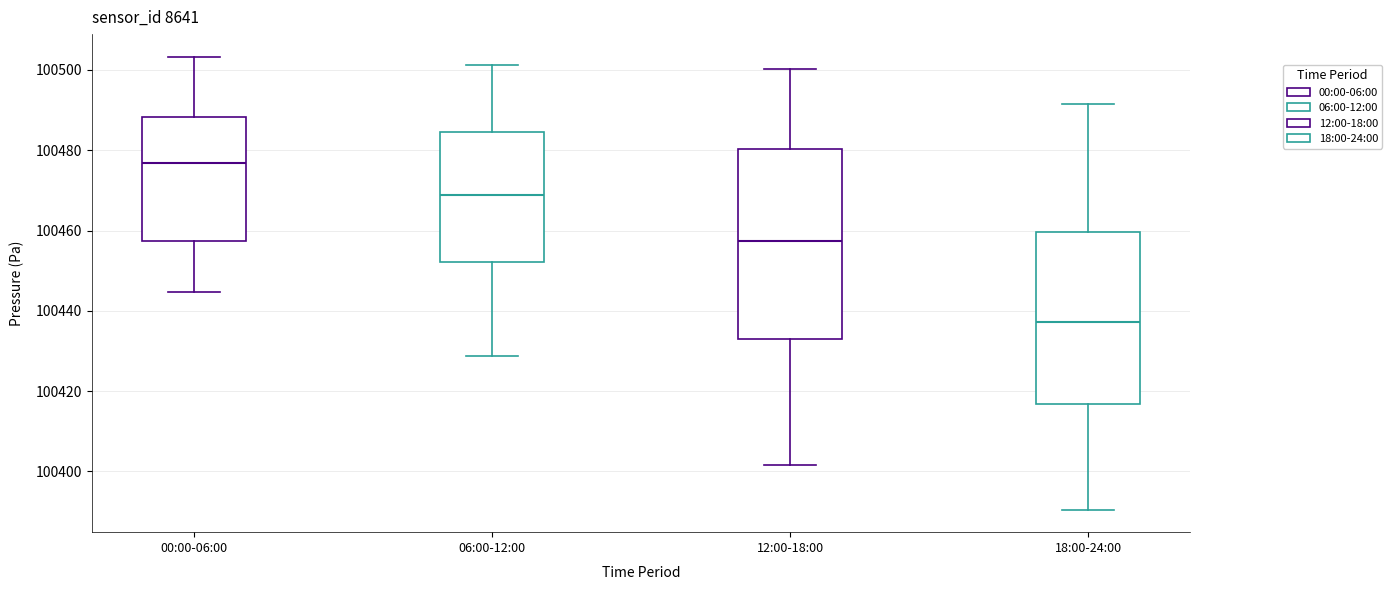

Which box has the lowest median line?

18:00-24:00